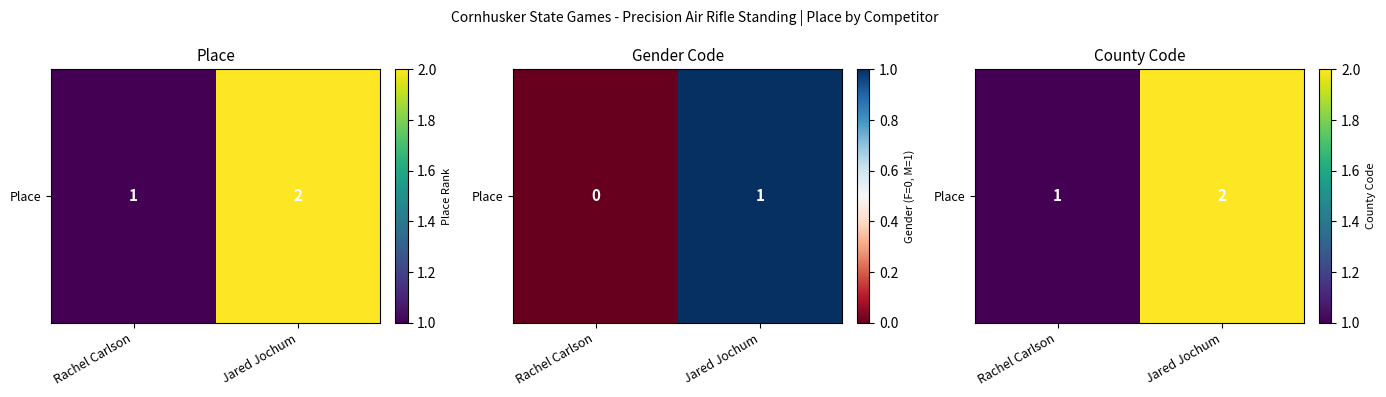

Reading left to right, transcribe all the data shown in this chart.

Rachel Carlson=1	Jared Jochum=2